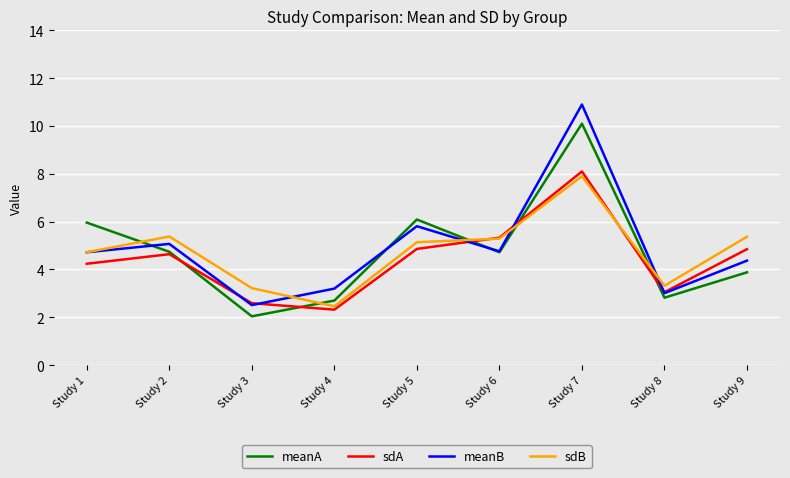

Which series has the largest range (max minus min)?

meanB